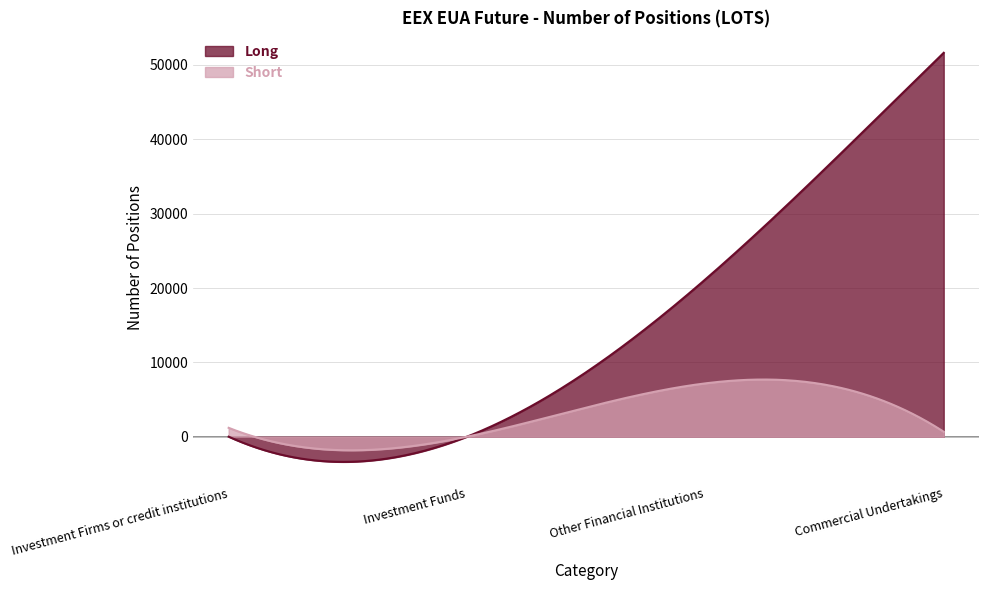

What is the average value of the Short series?

2914.8